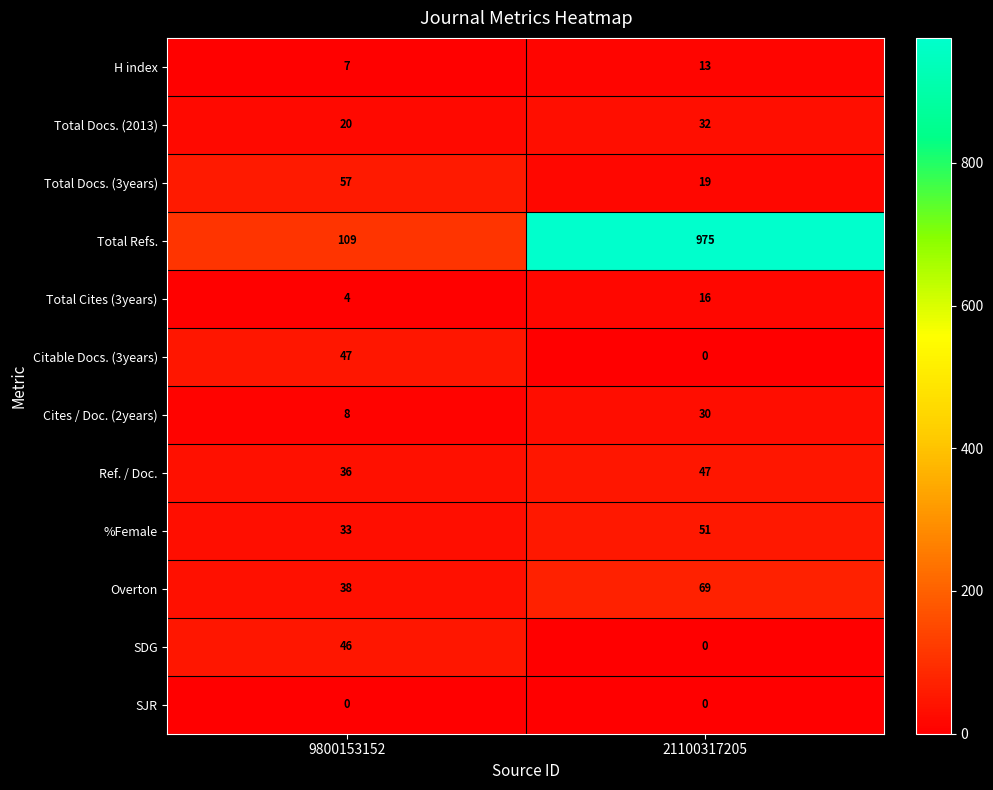

Rank the categories by Overton value from lowest to highest.

9800153152, 21100317205